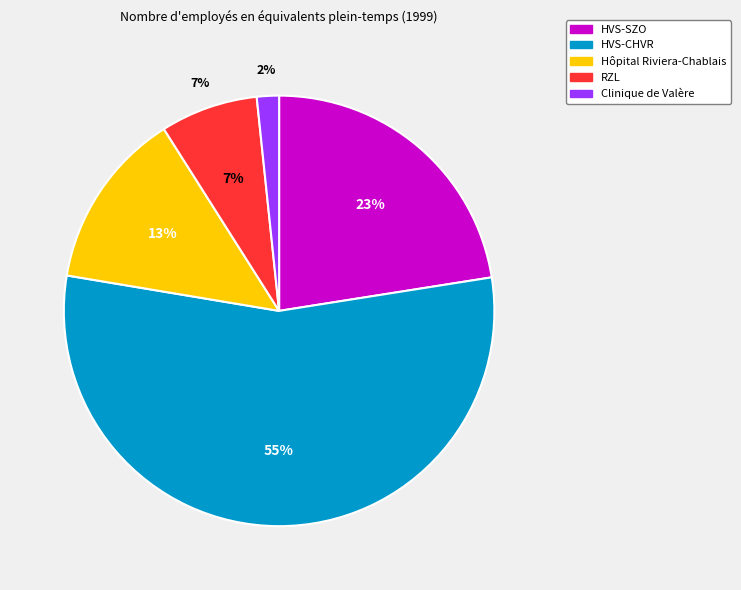

What percentage do Hôpital Riviera-Chablais and HVS-CHVR together represent?

68.5%